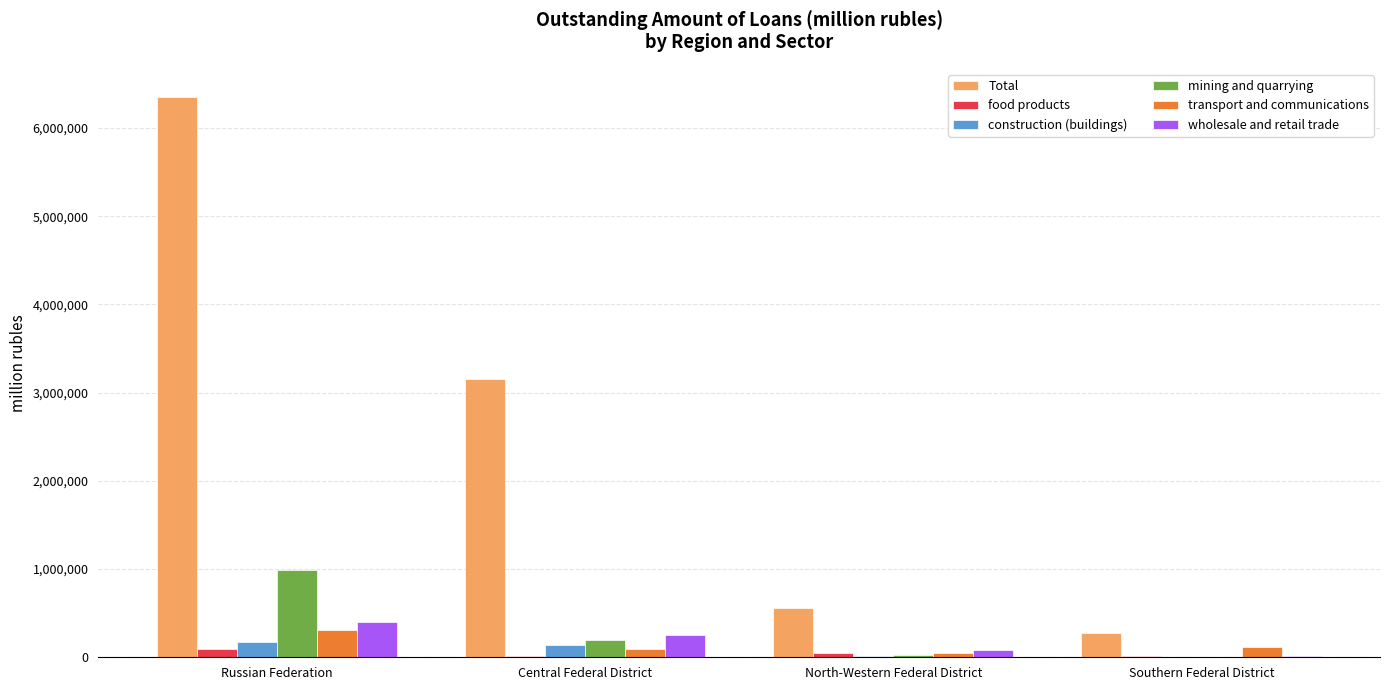

Is the value of Total at North-Western Federal District greater than the value of wholesale and retail trade at Southern Federal District?

Yes